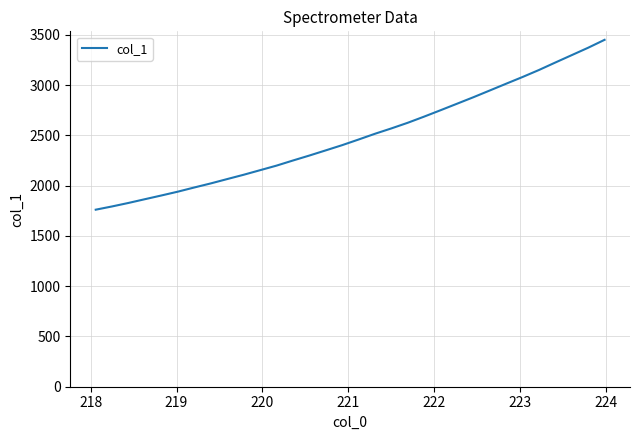

Count the number of data series in this chart.

1